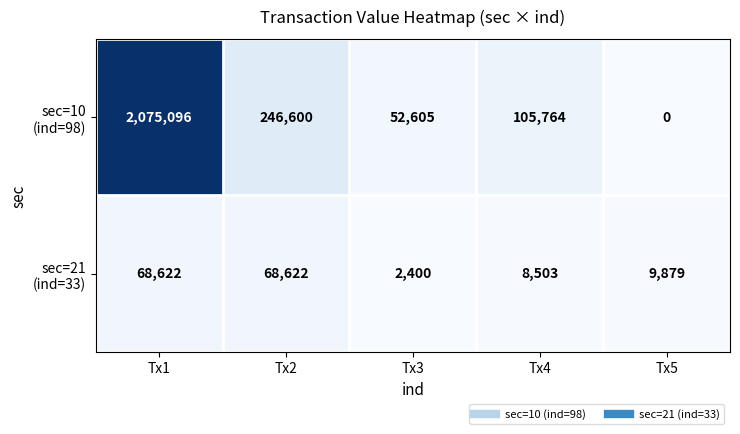

What is the difference between the highest and lowest values at Tx4?

97261